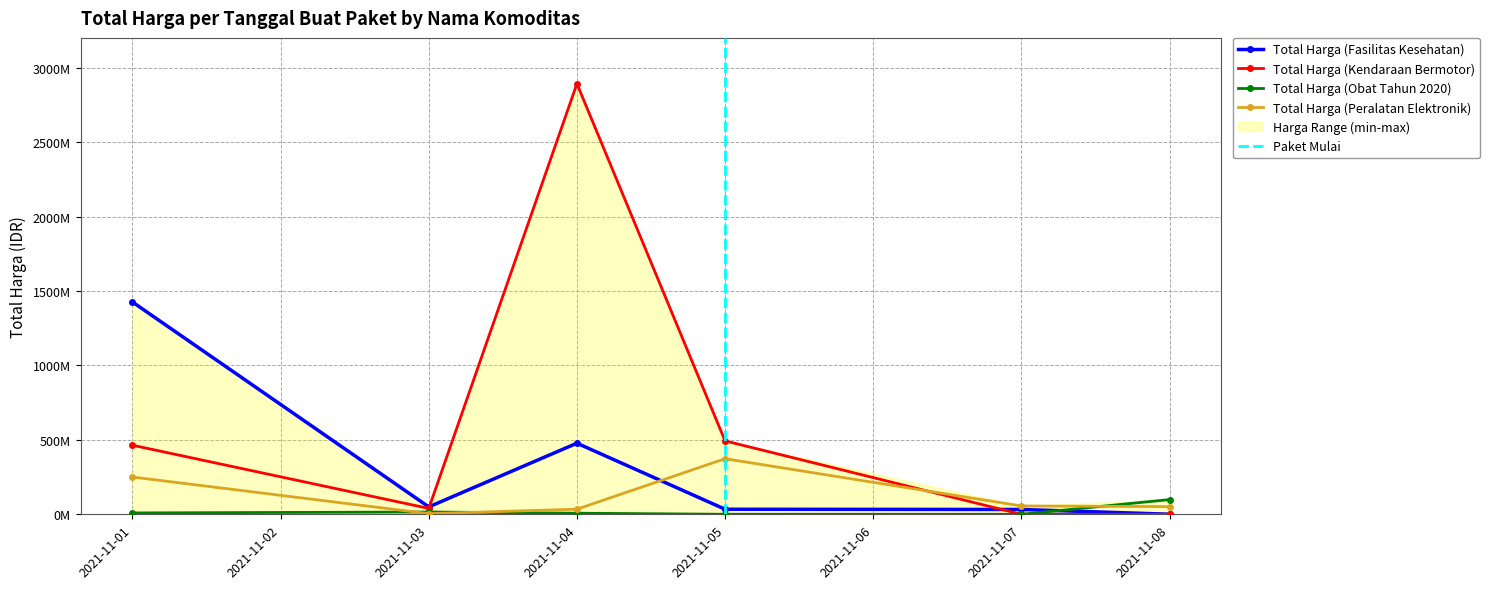

What is the minimum value for Total Harga (Peralatan Elektronik)?

4350000